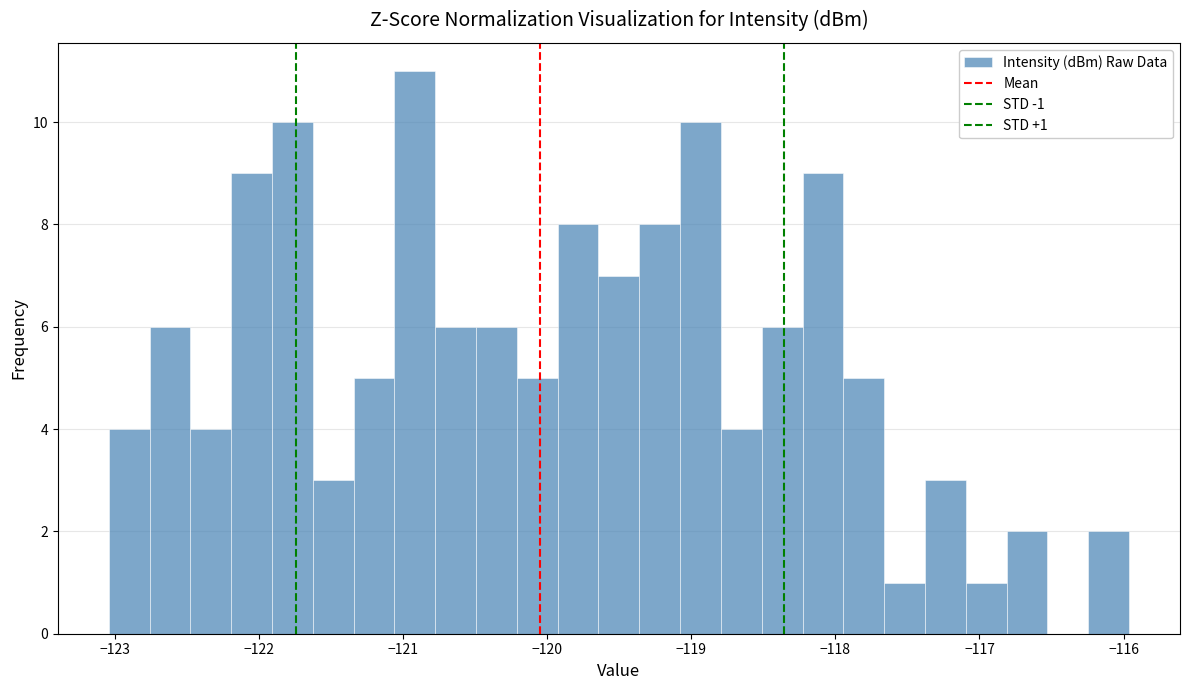

Around what value on the x-axis is the tallest bar? Give the approximate position of its centre, as read against the axis.

-120.9